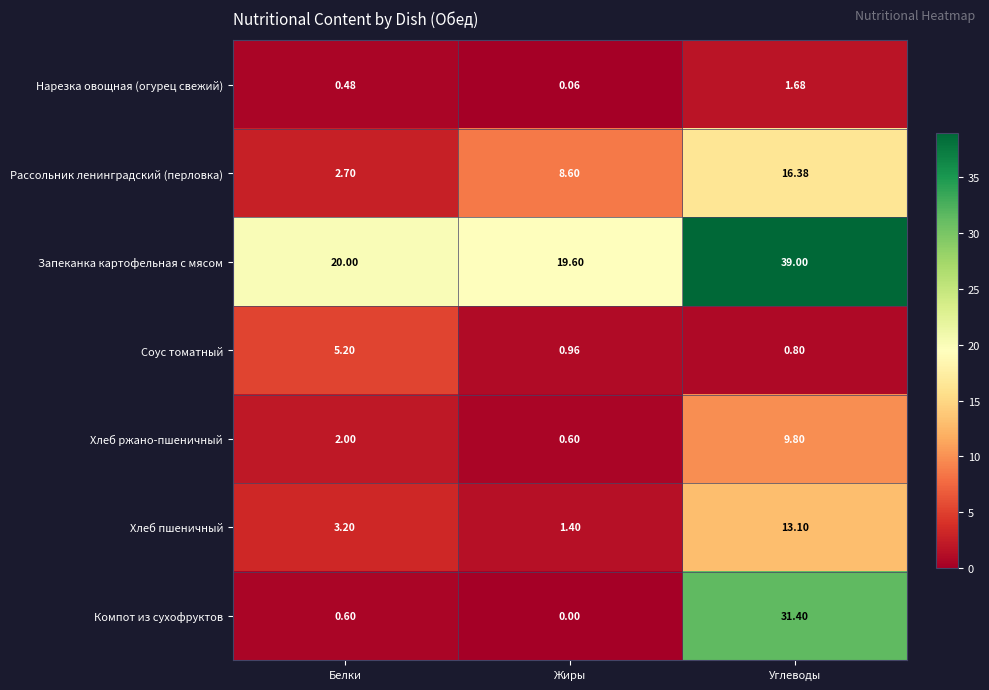

At which category is the sum across all series the highest?

Углеводы